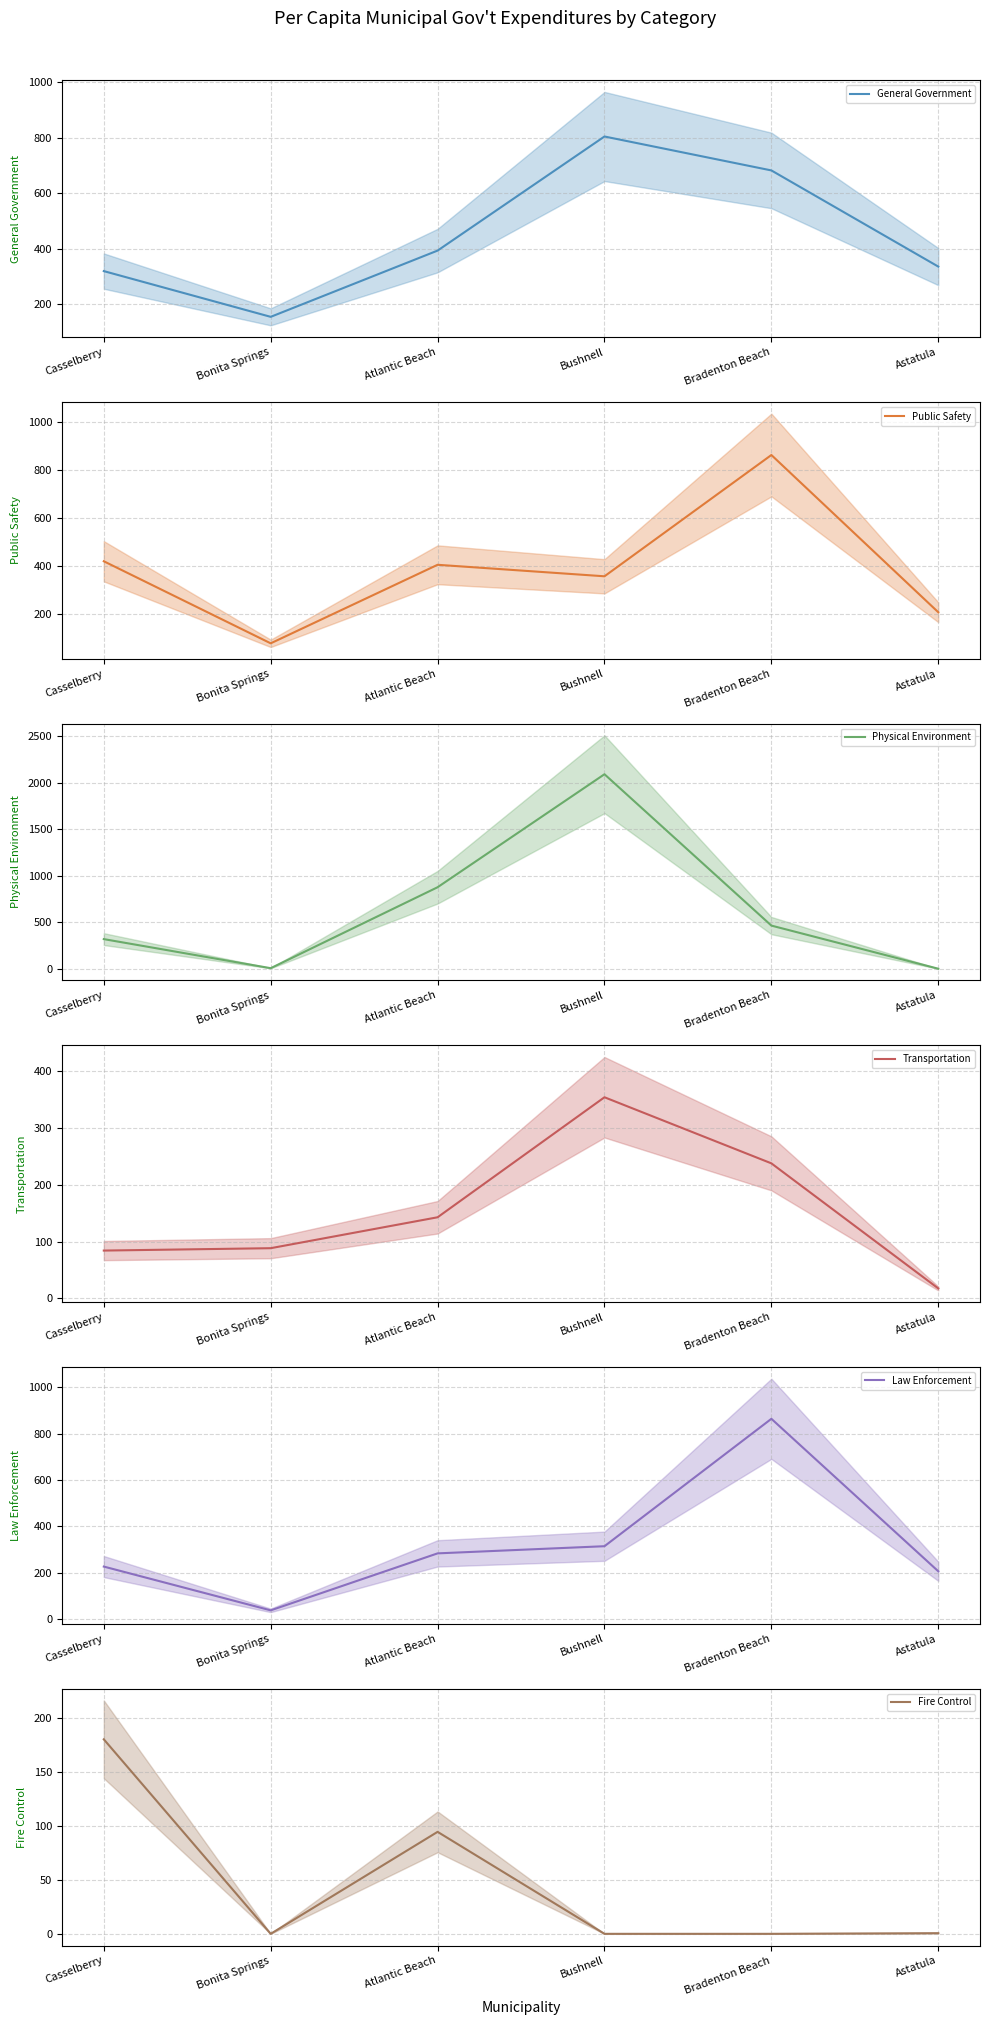

At which category is the sum across all series the highest?

Bushnell